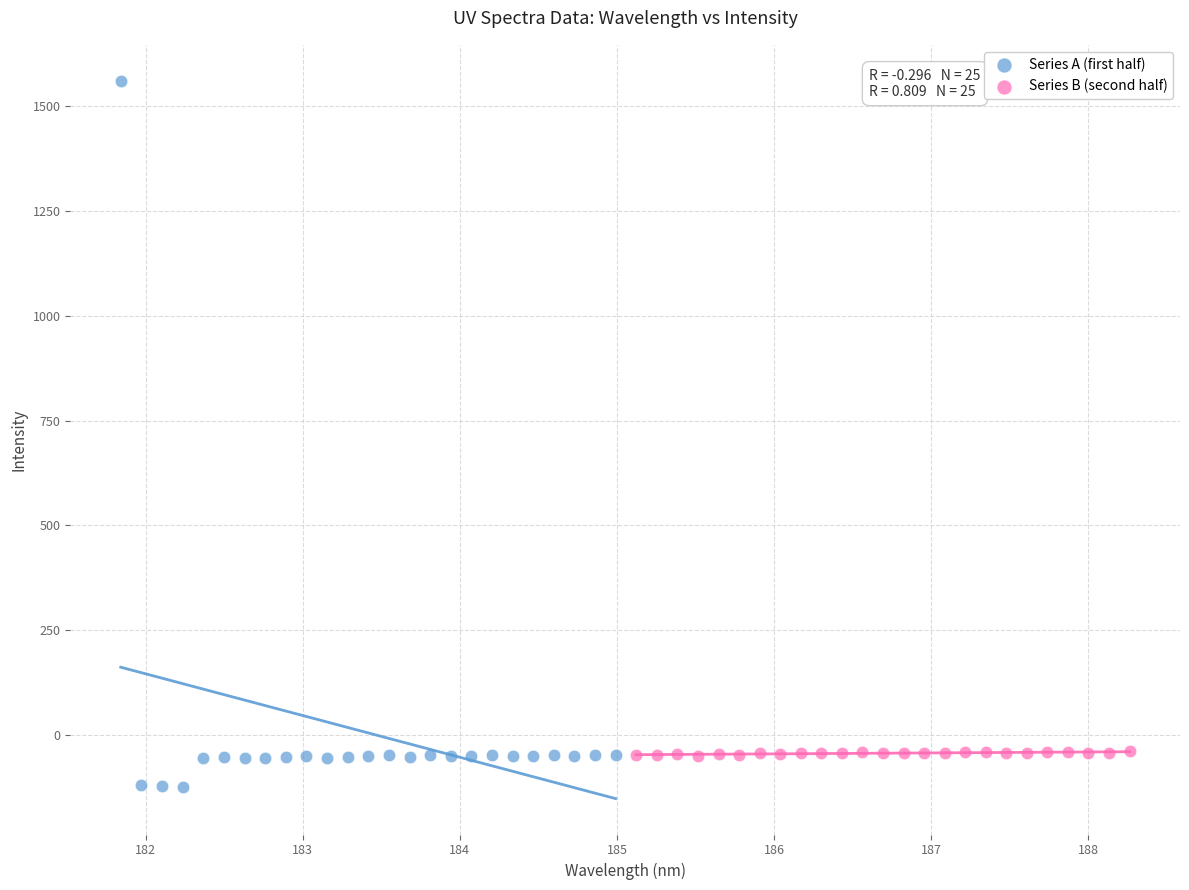

Which series reaches the minimum Y coordinate?

Series A (first half)